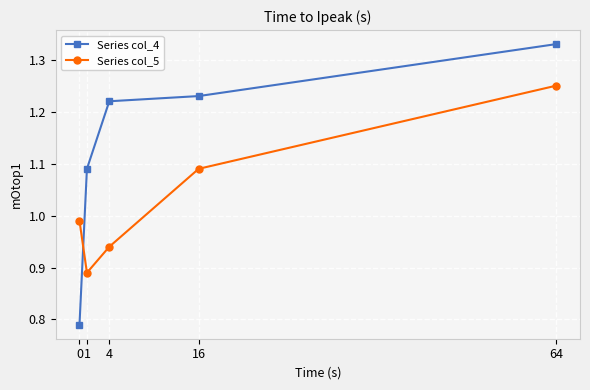

List the labels in order of Series col_5 value, smallest first.

1, 4, 0, 16, 64